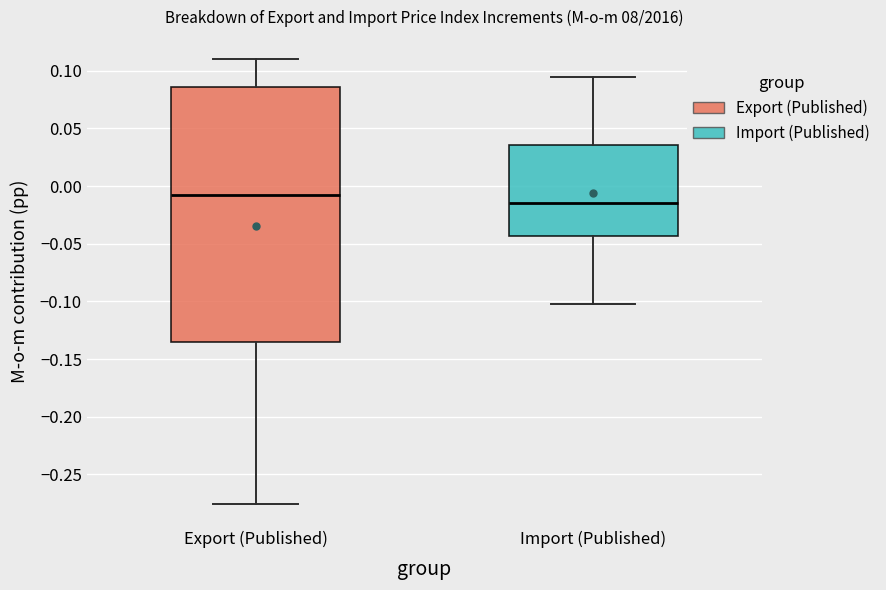

Where does the median line of the box for Export (Published) sit on the y-axis? The values are not printed on the chart, so give them approximately, as read against the axis.

-0.010